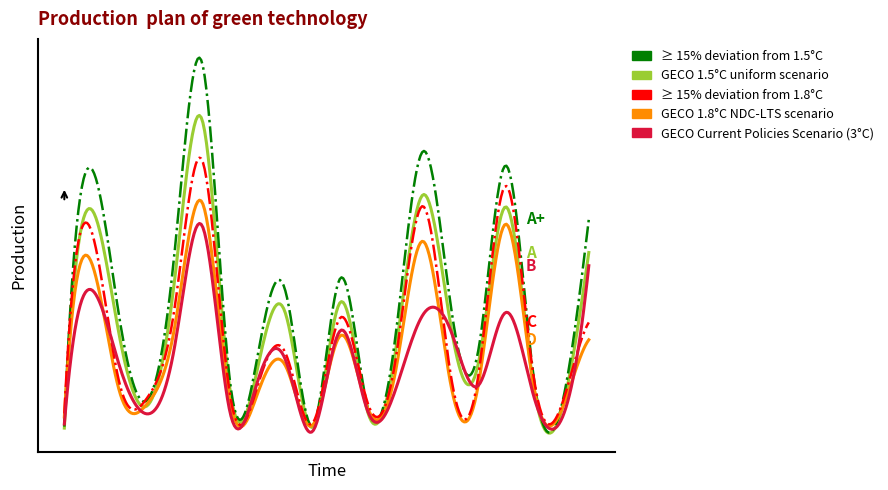

Does the chart display data point markers on the line(s)?

No